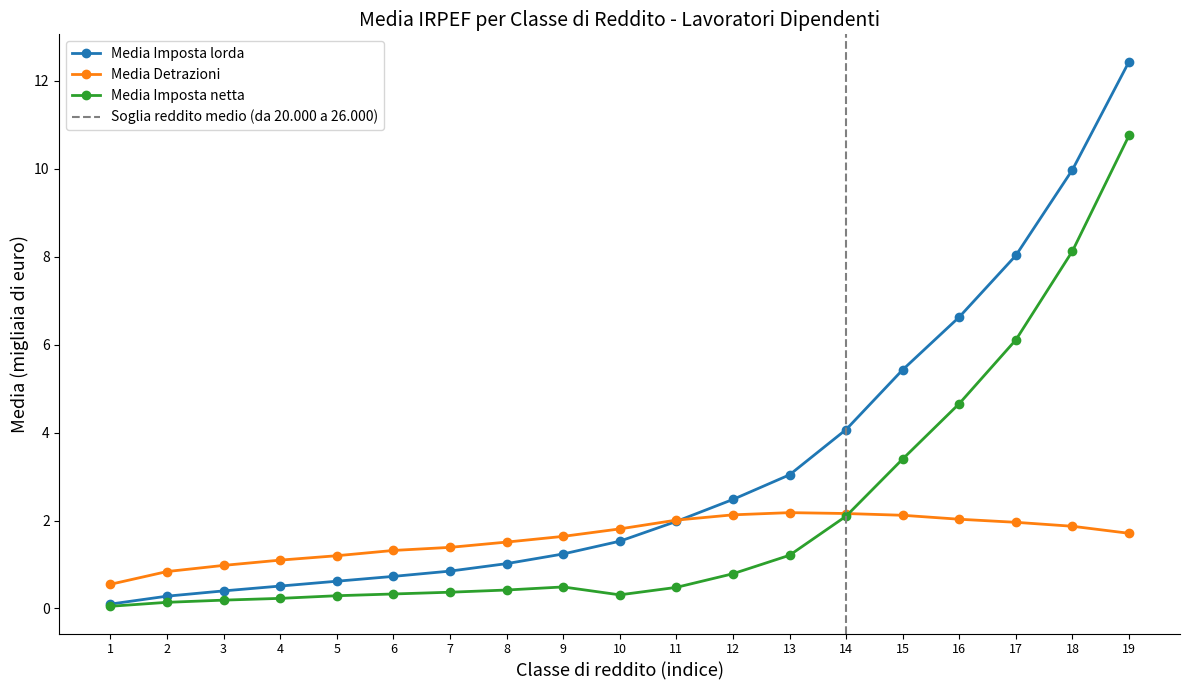

The value of Media Imposta lorda at 12 is 2.5. True or false?

True